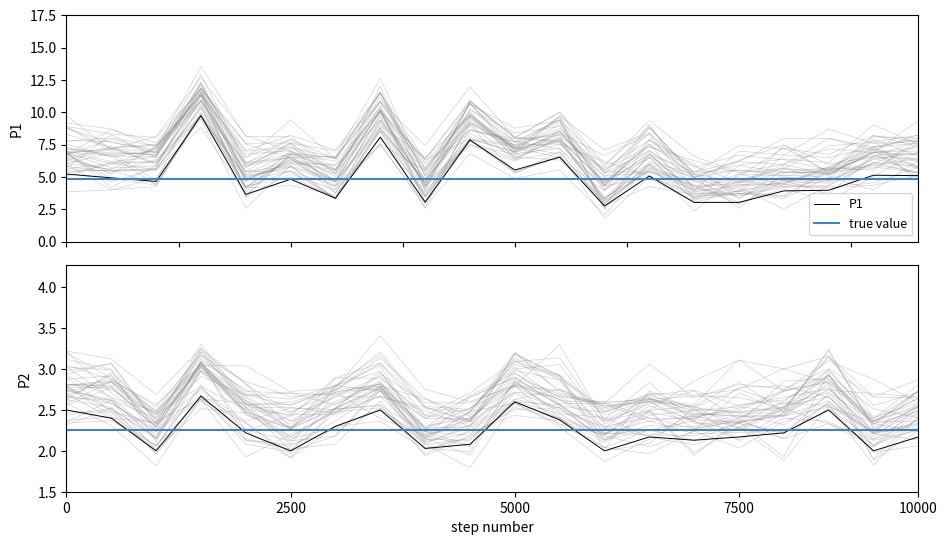

What is the maximum value for P1?

9.7